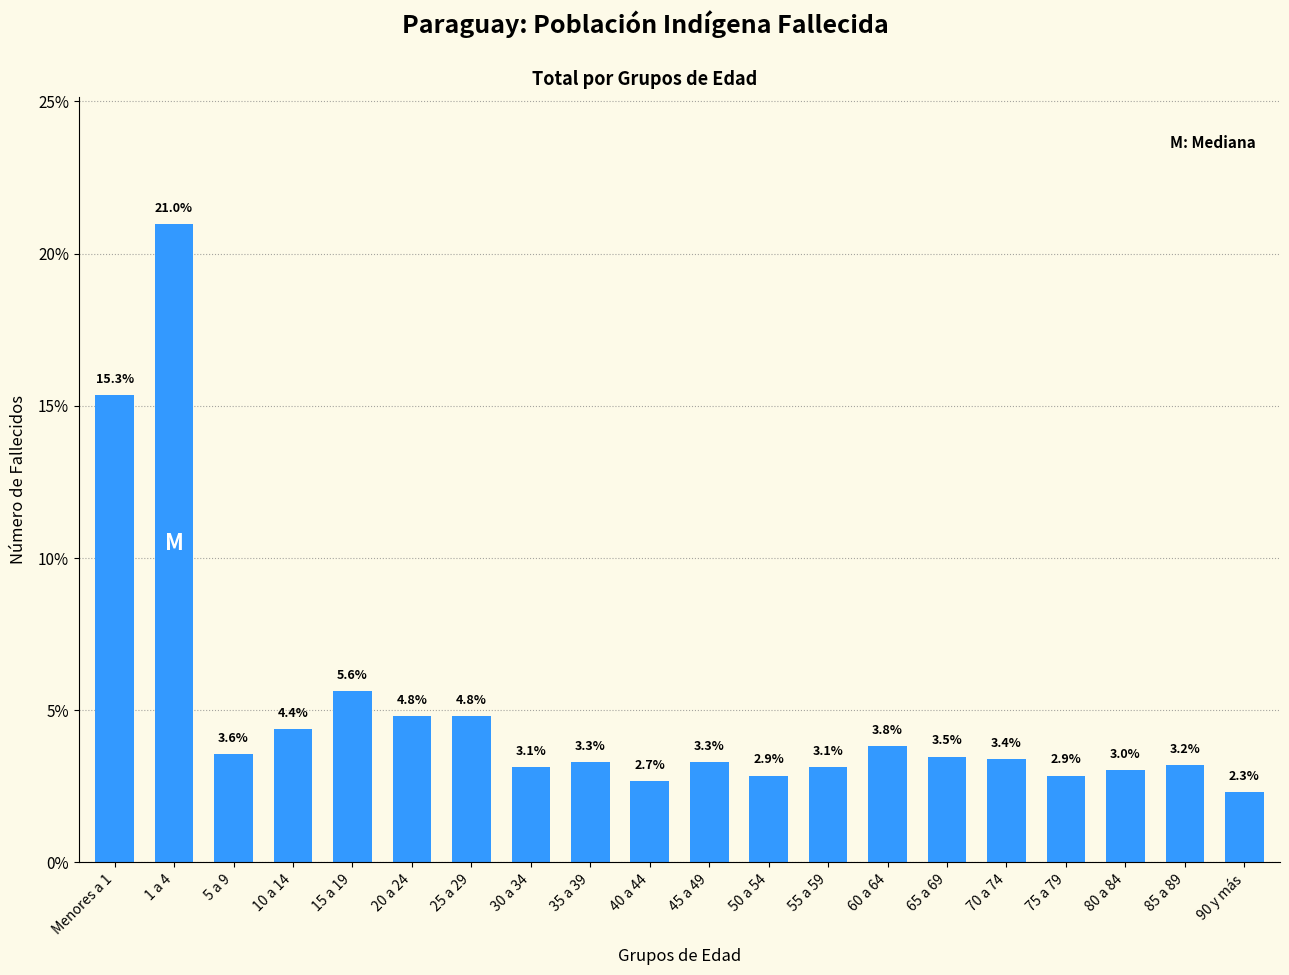

What is the ratio of the value at 1 a 4 to the value at 90 y más?

9.0